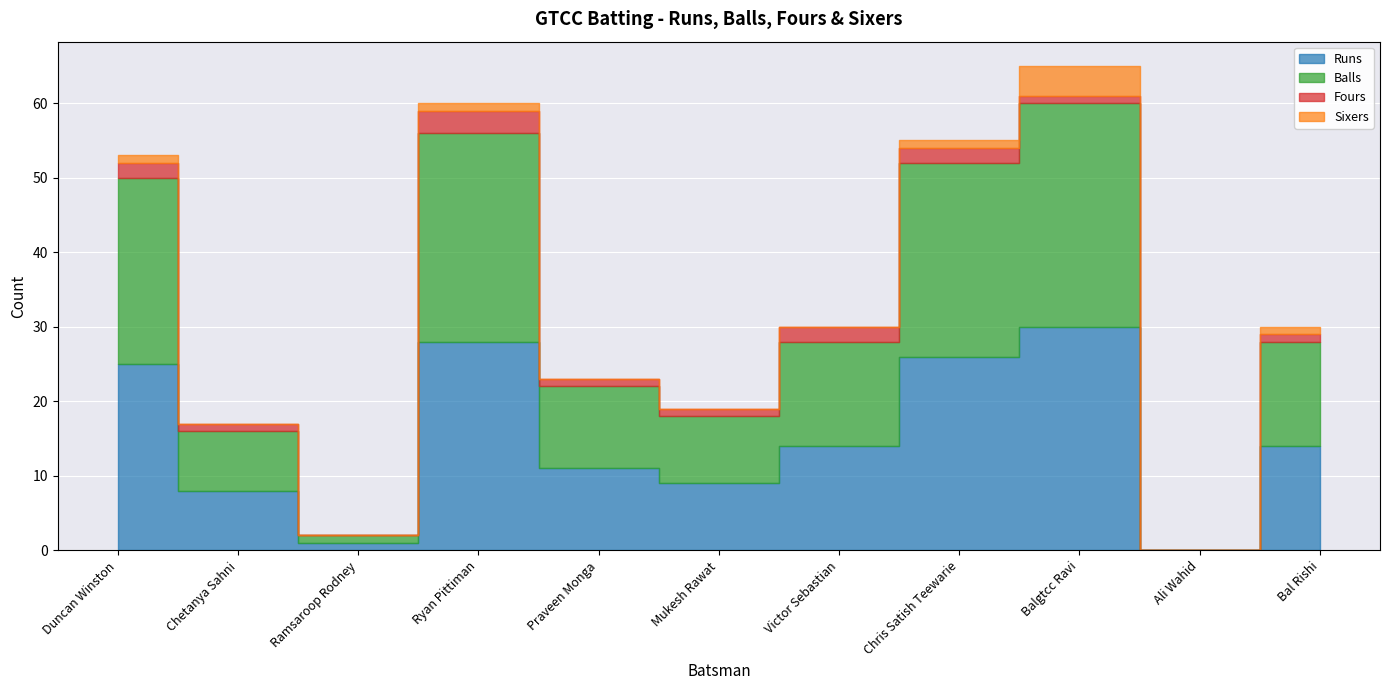

True or false: Sixers and Runs intersect in this chart.

False